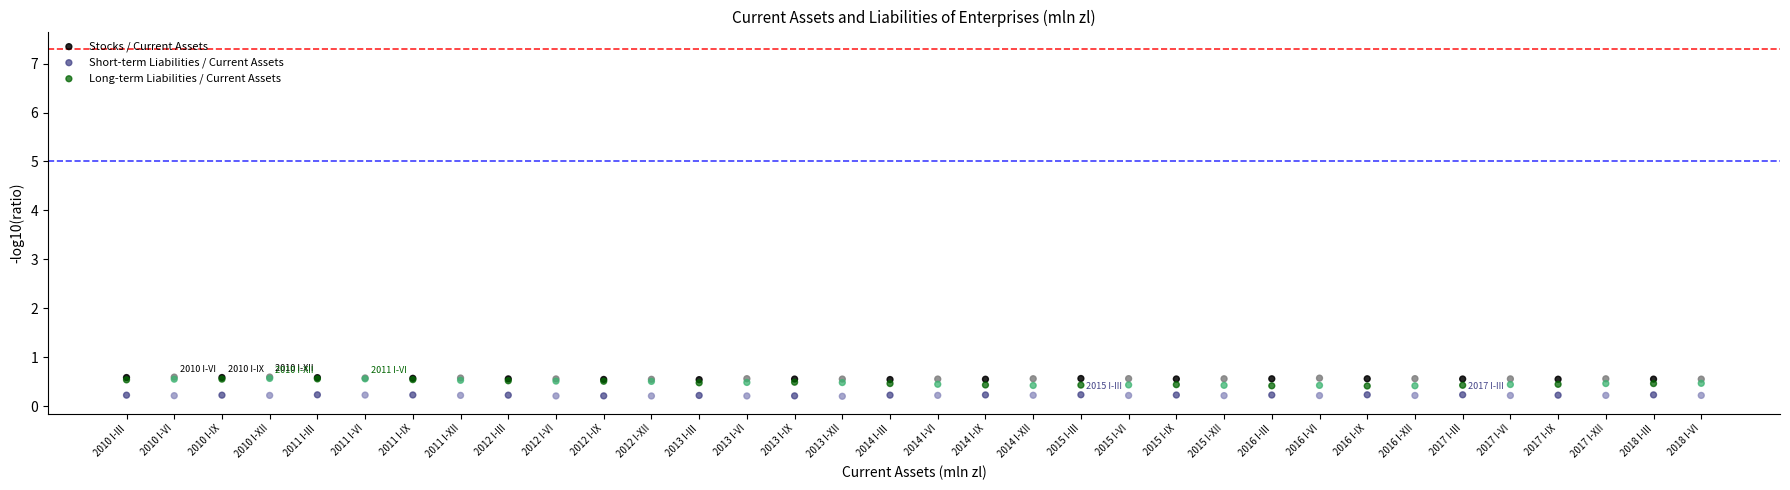

Which series contains the lowest Y value?

Short-term Liabilities / Current Assets